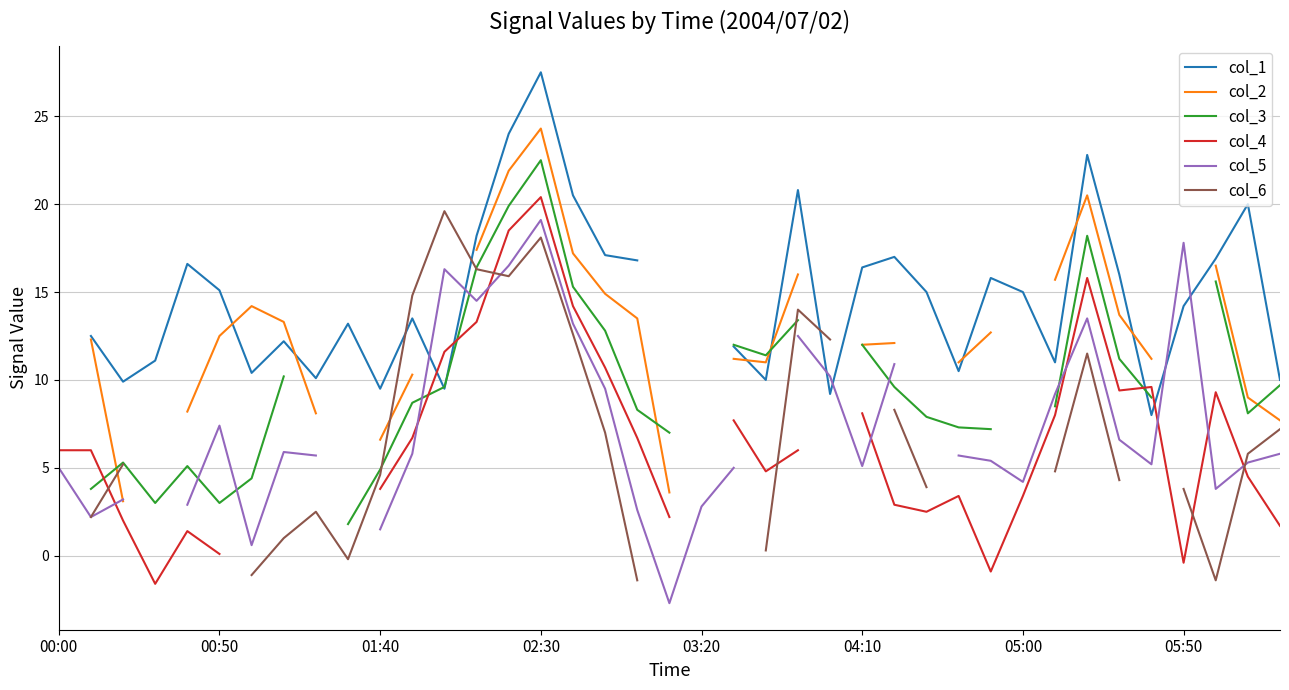

Does the chart display data point markers on the line(s)?

No